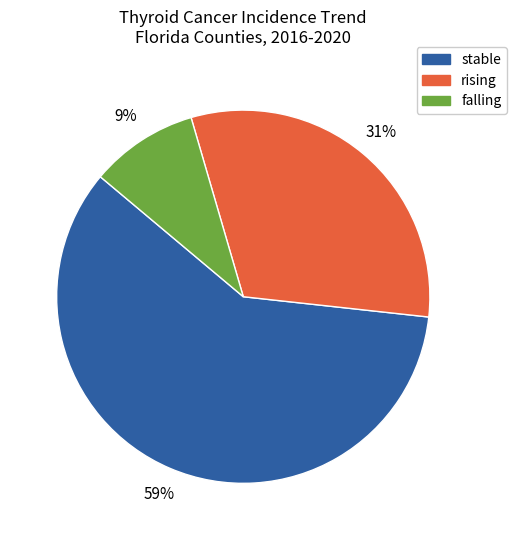

To the nearest percent, what is the average slice percentage?

33%